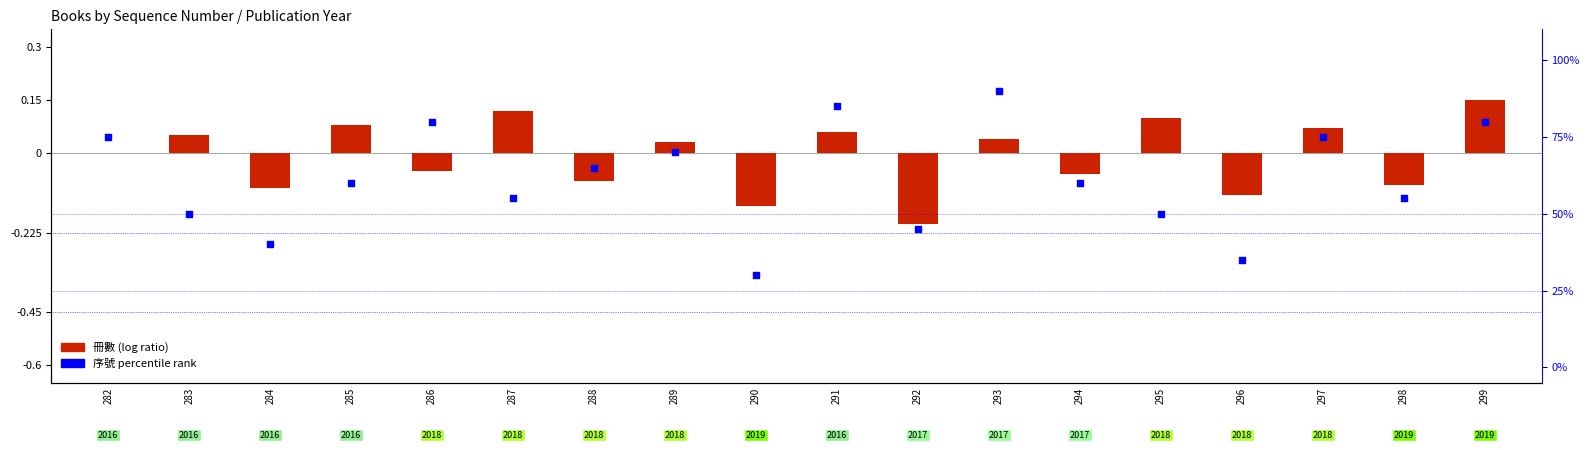

What are all the series names shown in the legend?

冊數 (log ratio), 序號 percentile rank